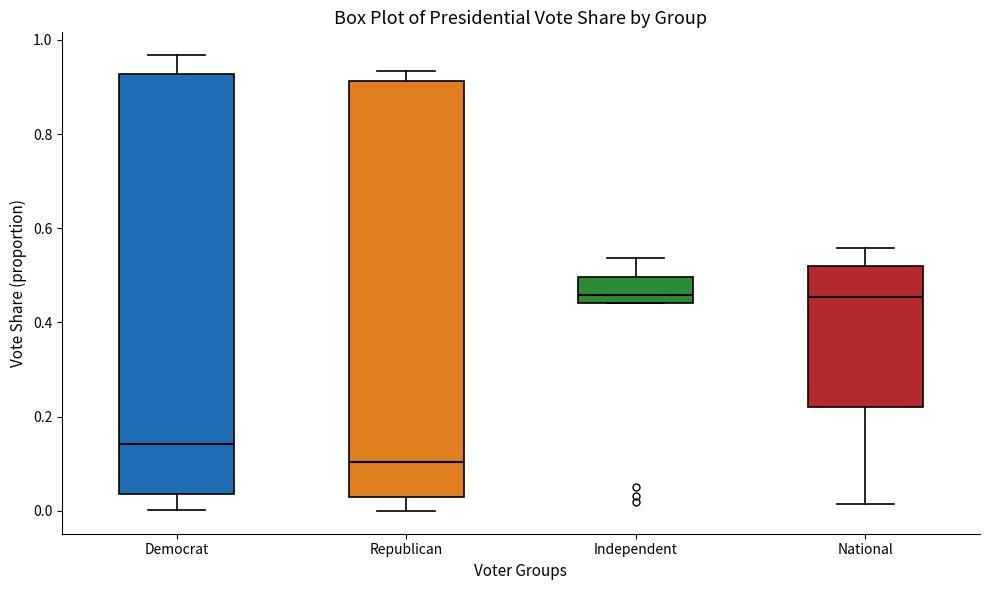

Where does the lower whisker of the box for National end on the y-axis? The values are not printed on the chart, so give them approximately, as read against the axis.

0.02